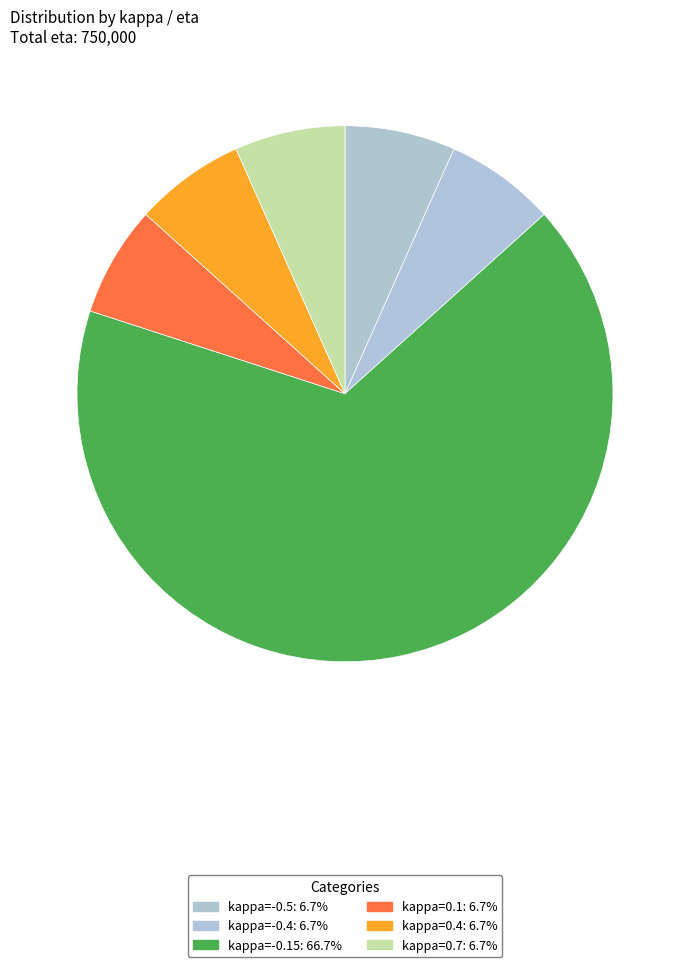

How many segments does this pie chart have?

6